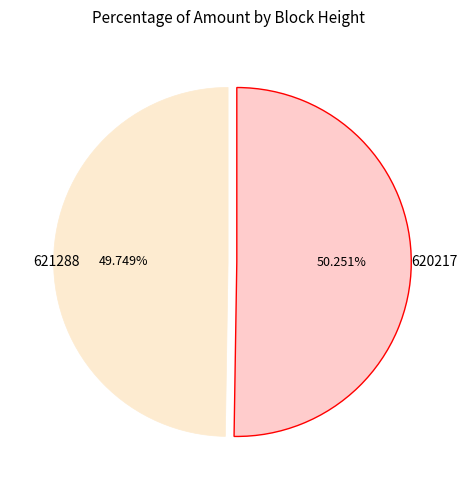

Combined, what portion of the pie is 621288 and 620217?

100.0%